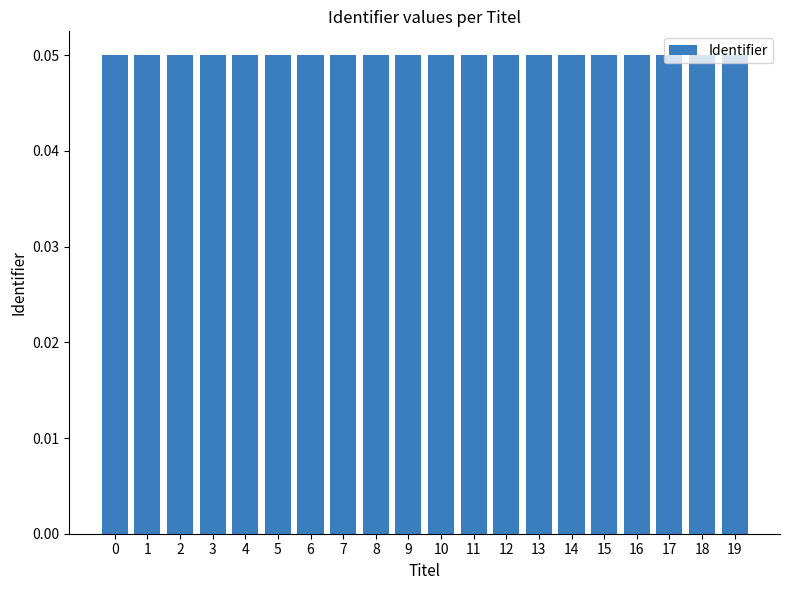

Does the chart contain any negative values?

No